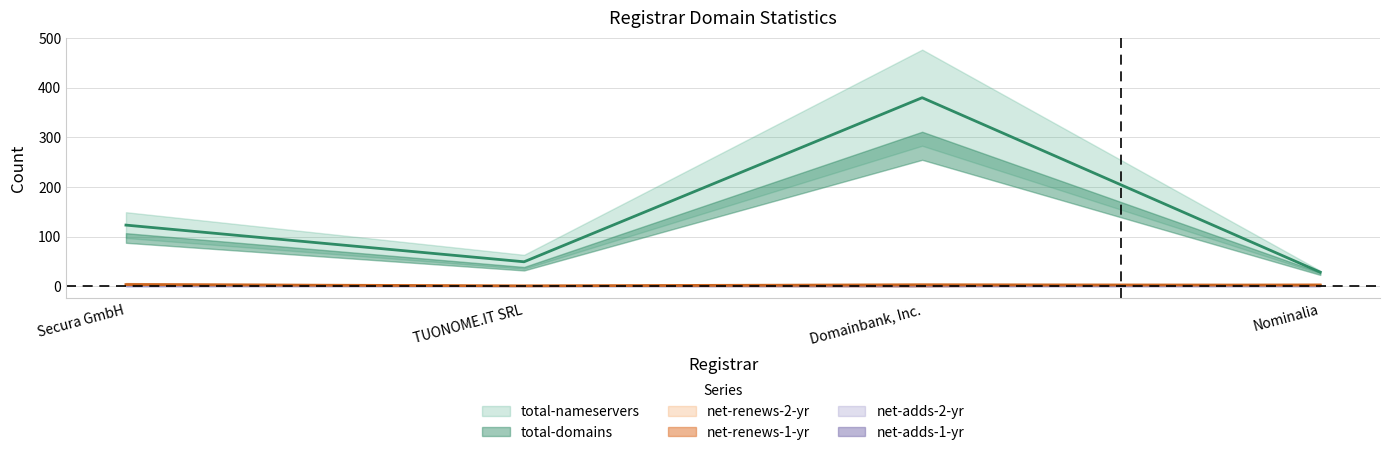

How many values in net-renews-2-yr are above zero?

2